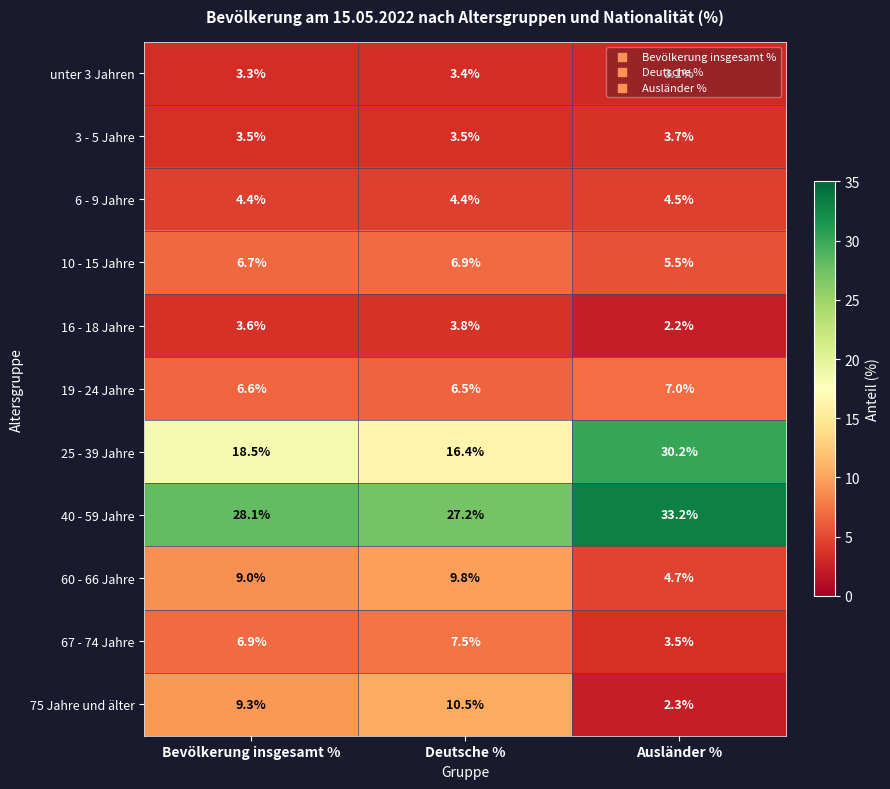

What is the average value of the 67 - 74 Jahre series?

6.0